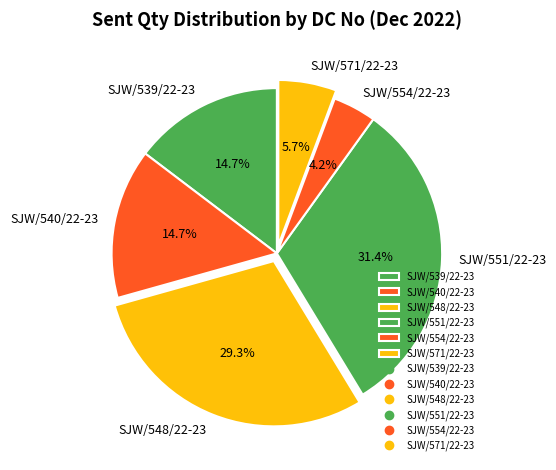

Does SJW/540/22-23 account for over 50% of the chart?

No